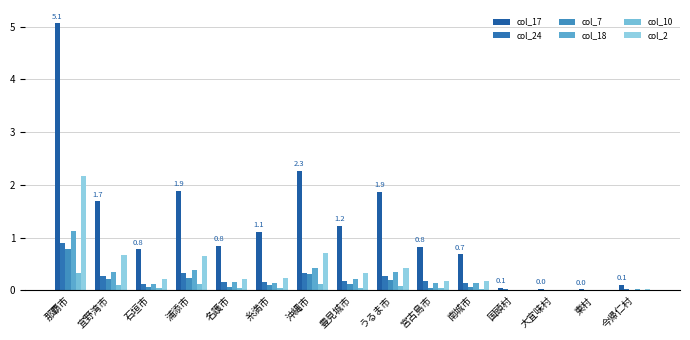

What is the value of the col_2 bar at the 10th from the left?

0.2